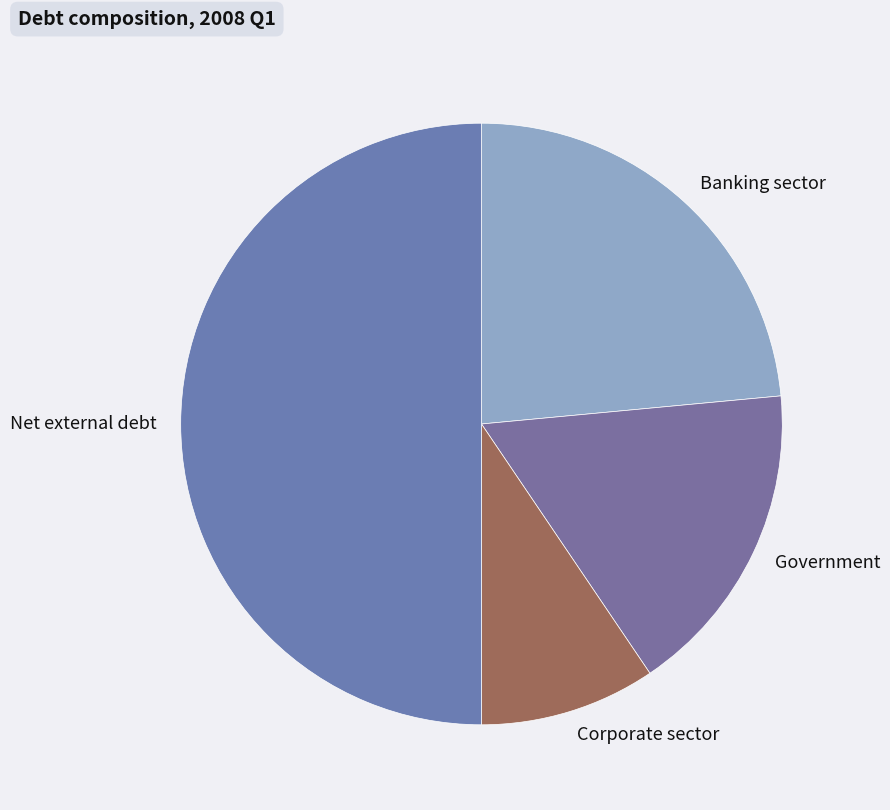

Which has a higher value, Government or Corporate sector?

Government